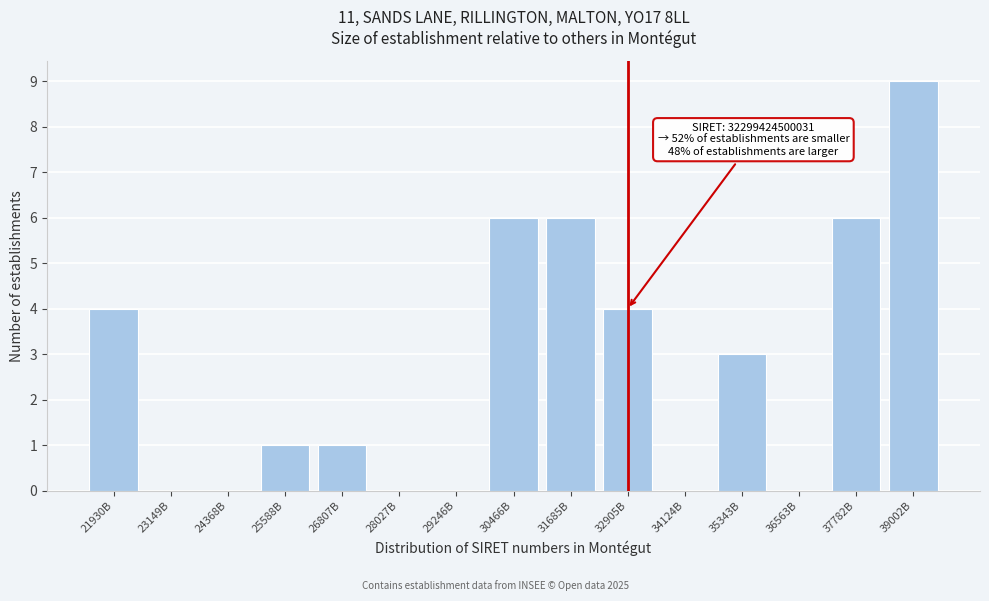

Reading right to left, extract all data points from this chart.

39002B=9	37782B=6	36563B=0	35343B=3	34124B=0	32905B=4	31685B=6	30466B=6	29246B=0	28027B=0	26807B=1	25588B=1	24368B=0	23149B=0	21930B=4